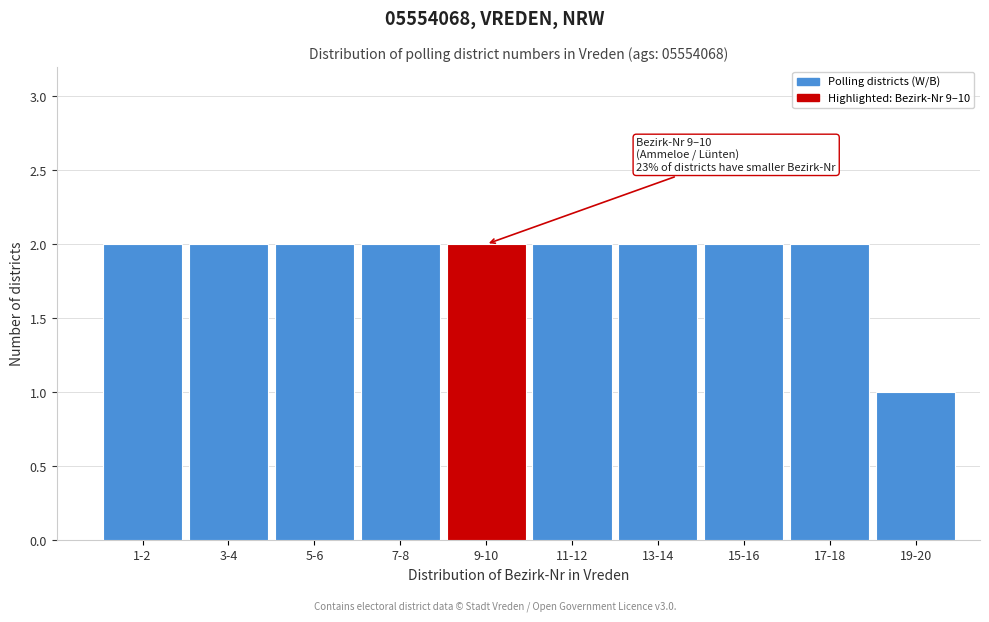

Reading right to left, list all the values displayed in this chart.

1	2	2	2	2	2	2	2	2	2